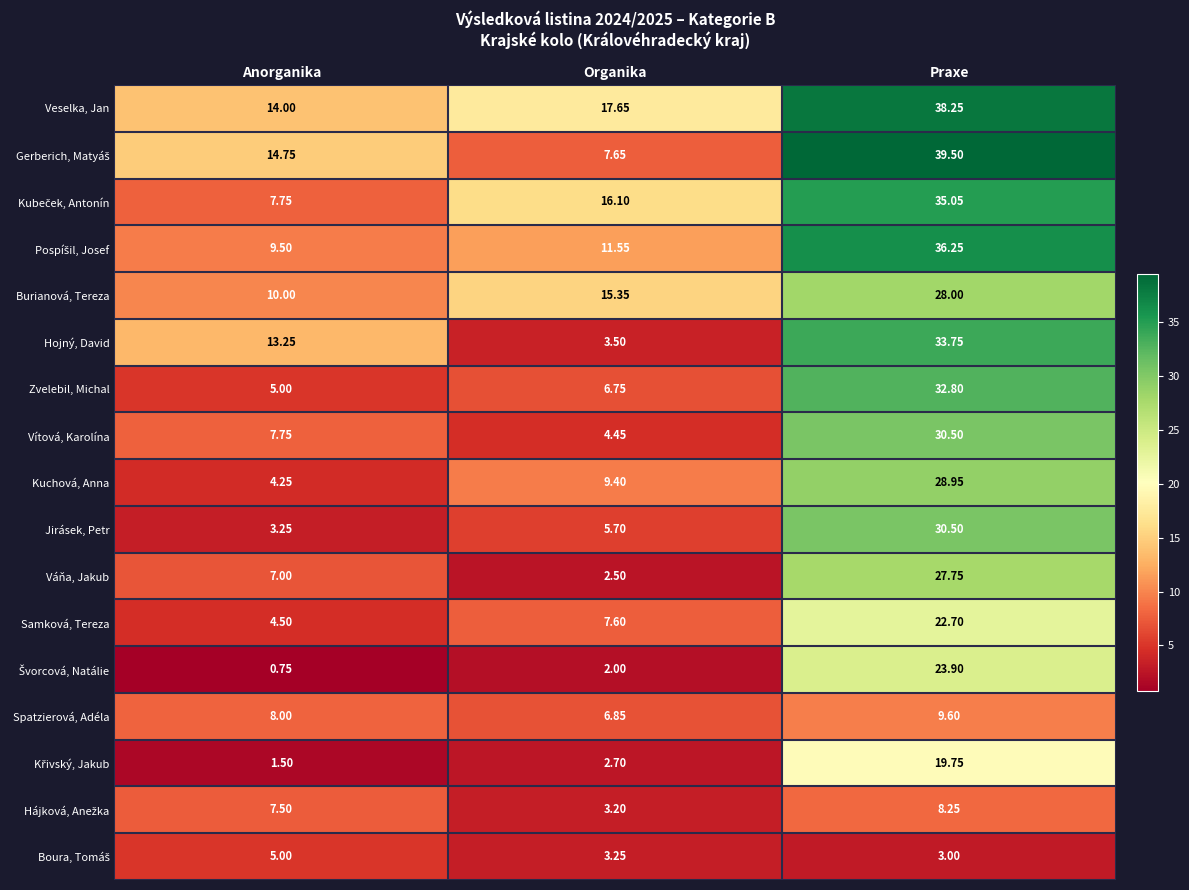

At which category is the sum across all series the highest?

Praxe